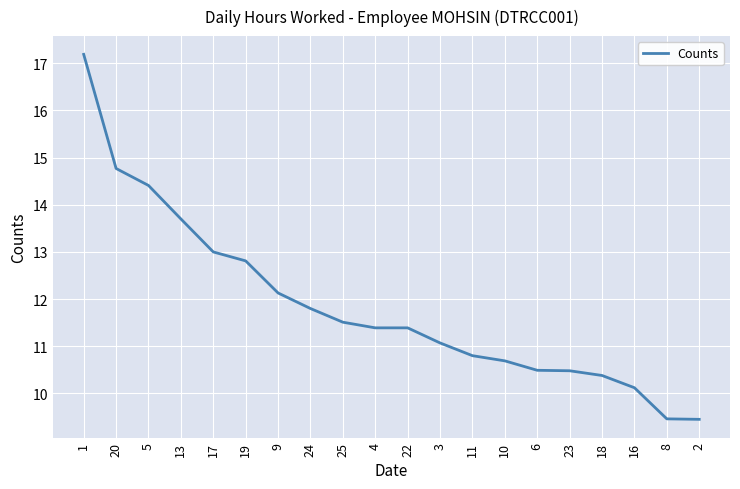

What is the approximate value at 18?

10.4